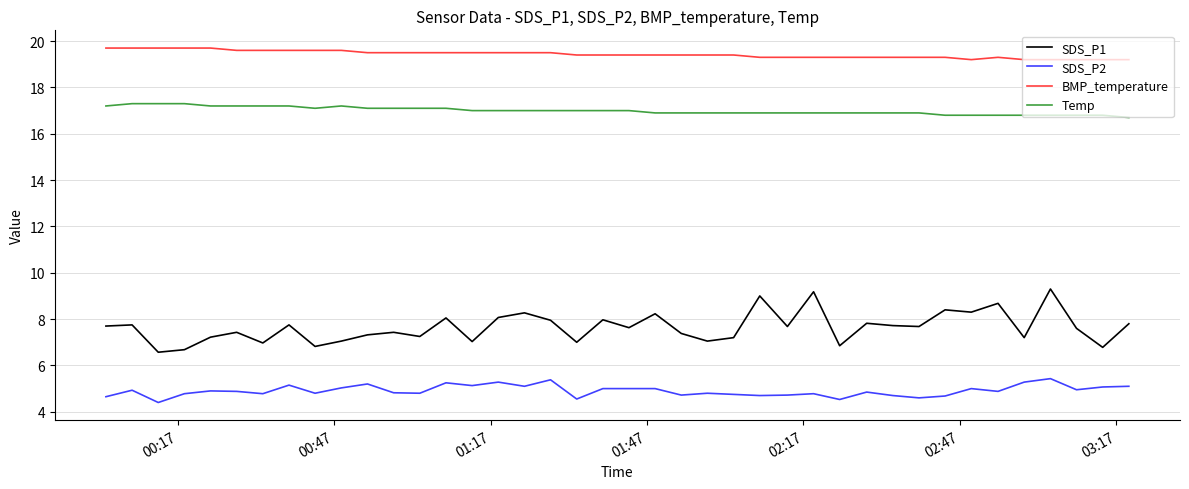

Which series has the largest range (max minus min)?

SDS_P1